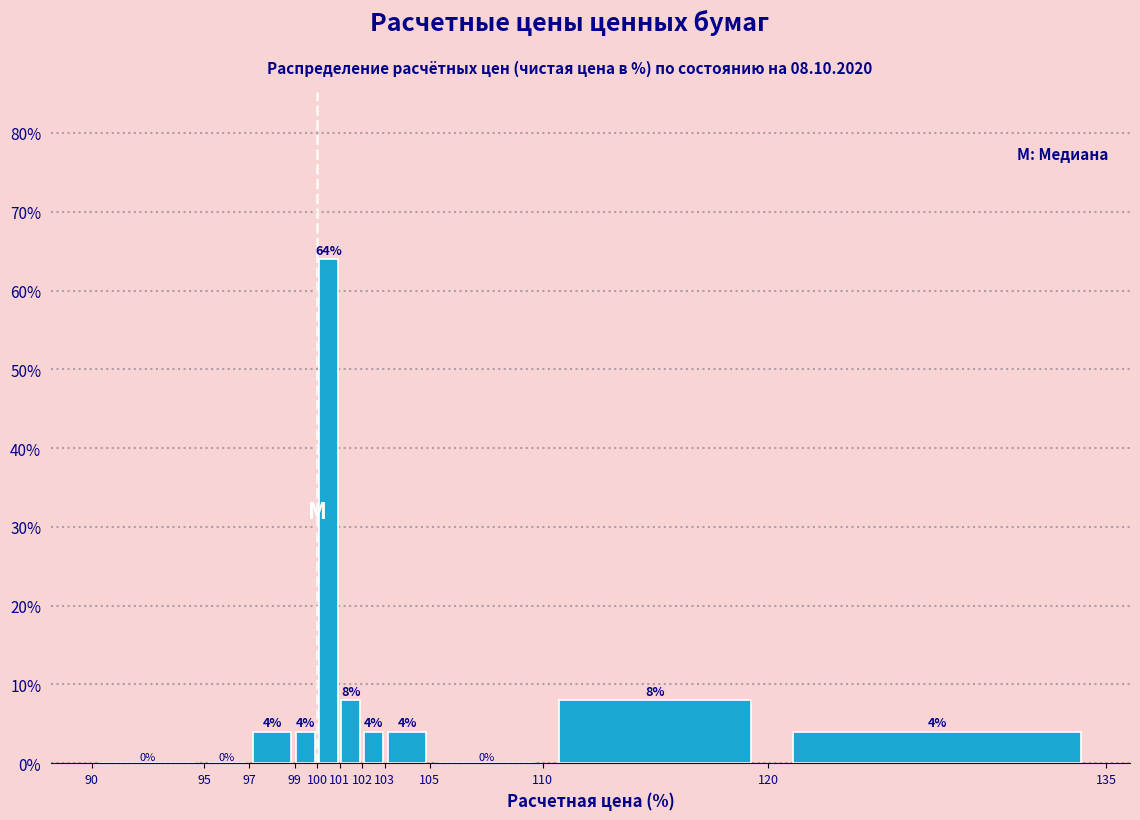

Over which range of the x-axis is the bar tallest?

100 to 101